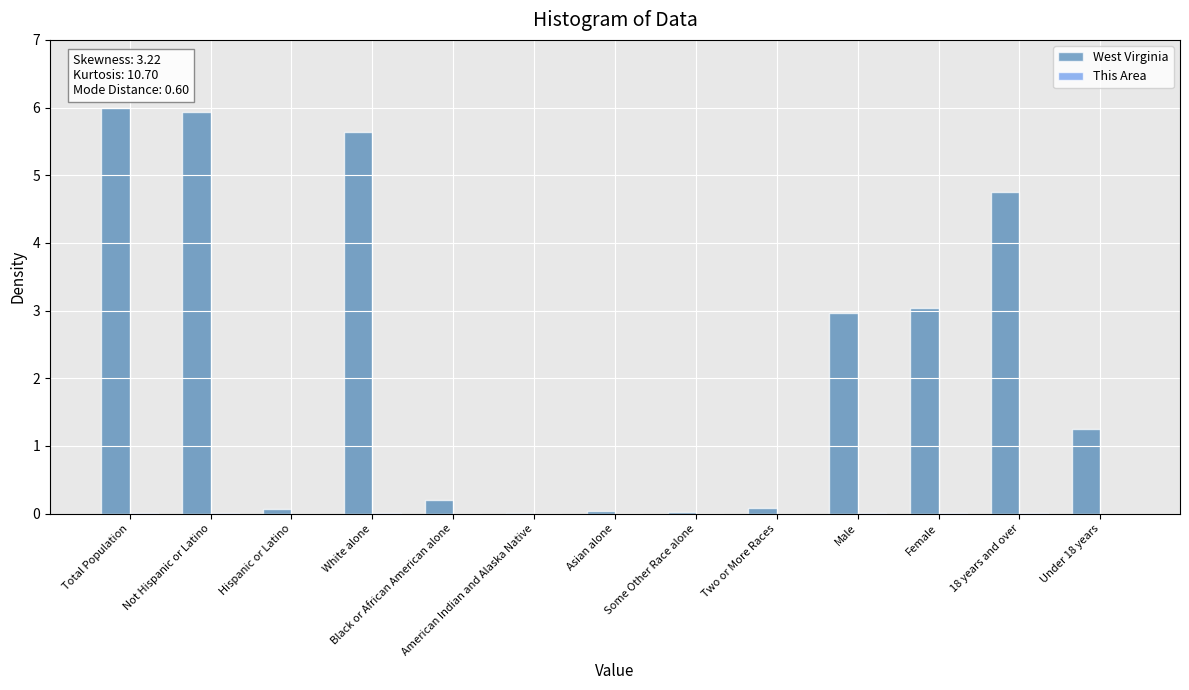

What is the maximum value for West Virginia?

6.0